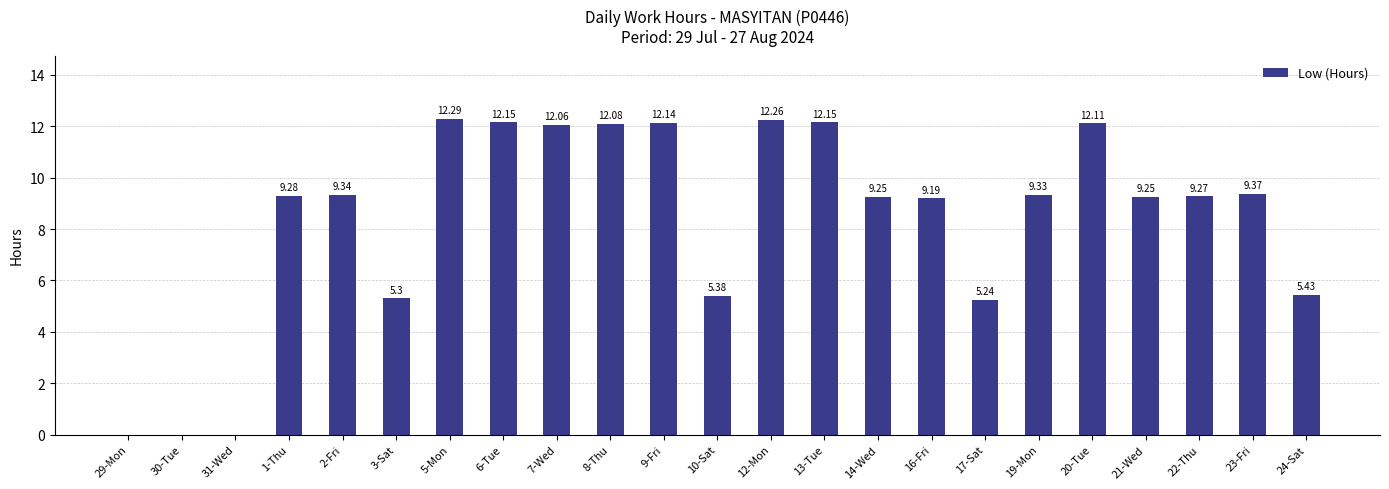

What is the sum of the values at 1-Thu and 3-Sat?

14.6